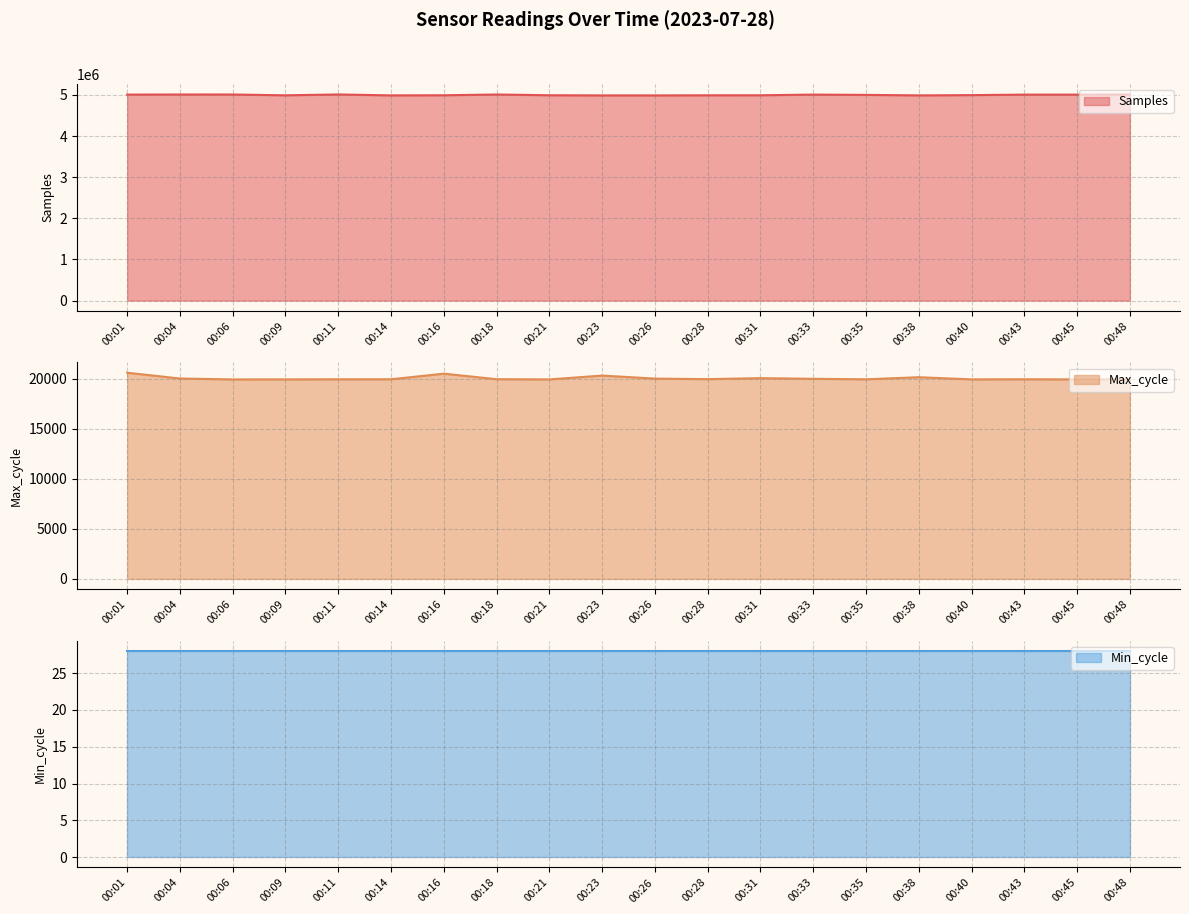

What is the minimum value for Samples?

4988082